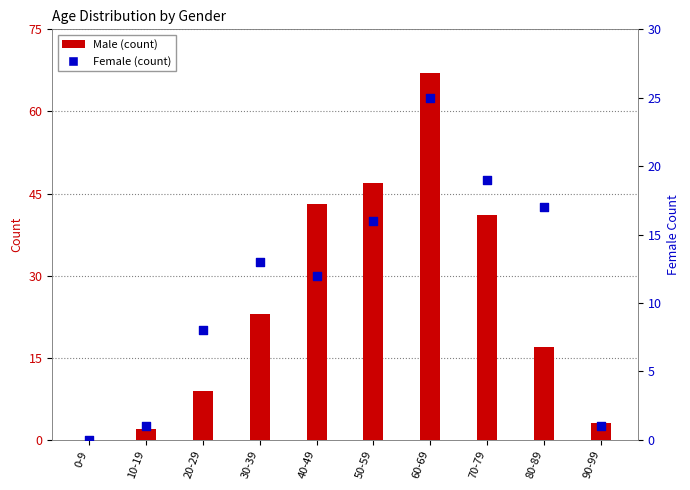

At which category is the sum across all series the highest?

60-69